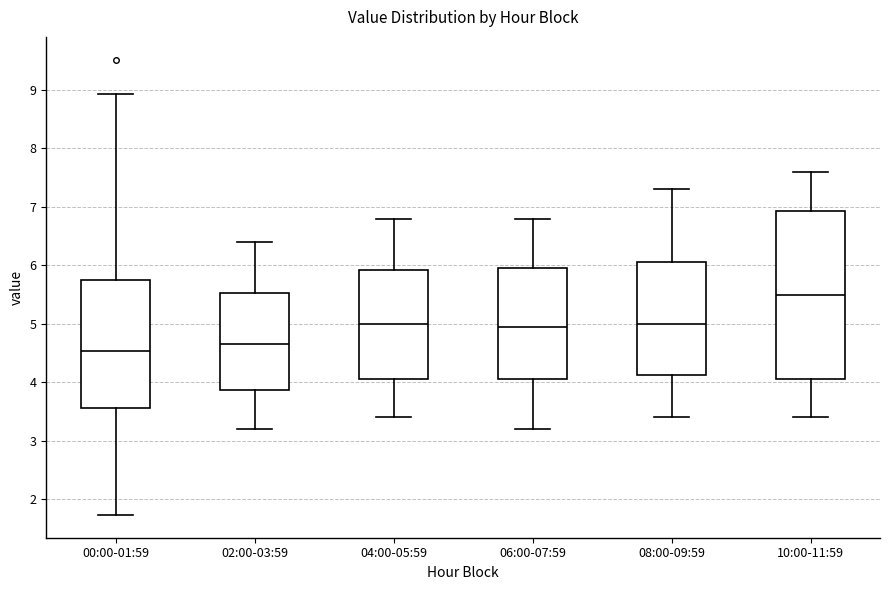

Reading left to right, read every box against the y-axis: the position of its median line, the range the box covers, and the ends of its whiskers. The values are not printed on the chart, so give them approximately, as read against the axis.

00:00-01:59: median 4.5, box 3.6 to 5.8, whiskers 1.7 to 8.9
02:00-03:59: median 4.7, box 3.9 to 5.5, whiskers 3.2 to 6.4
04:00-05:59: median 5.0, box 4.1 to 5.9, whiskers 3.4 to 6.8
06:00-07:59: median 5.0, box 4.1 to 6.0, whiskers 3.2 to 6.8
08:00-09:59: median 5.0, box 4.1 to 6.1, whiskers 3.4 to 7.3
10:00-11:59: median 5.5, box 4.1 to 6.9, whiskers 3.4 to 7.6